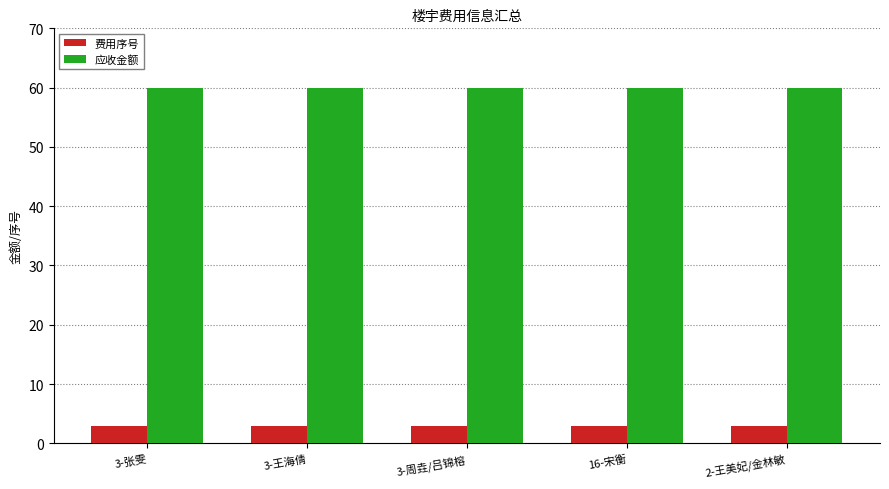

How many bars are there in each group?

2